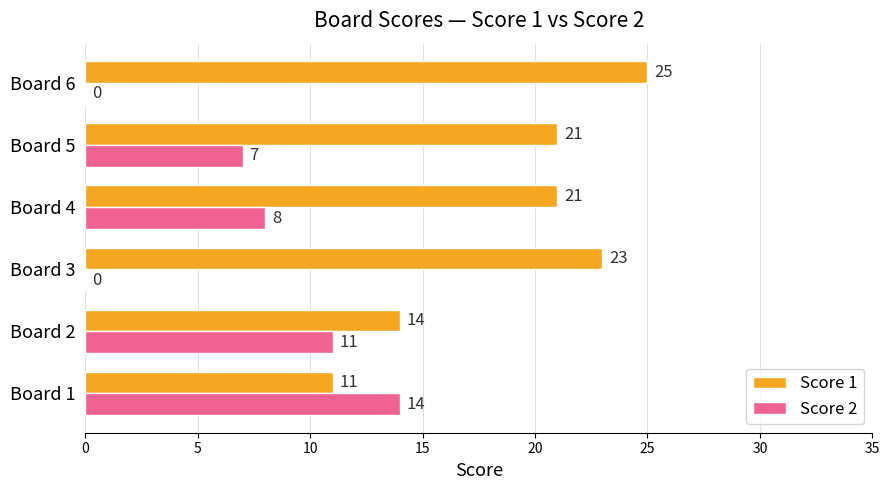

What is the sum of the Score 2 values at Board 5 and Board 4?

15